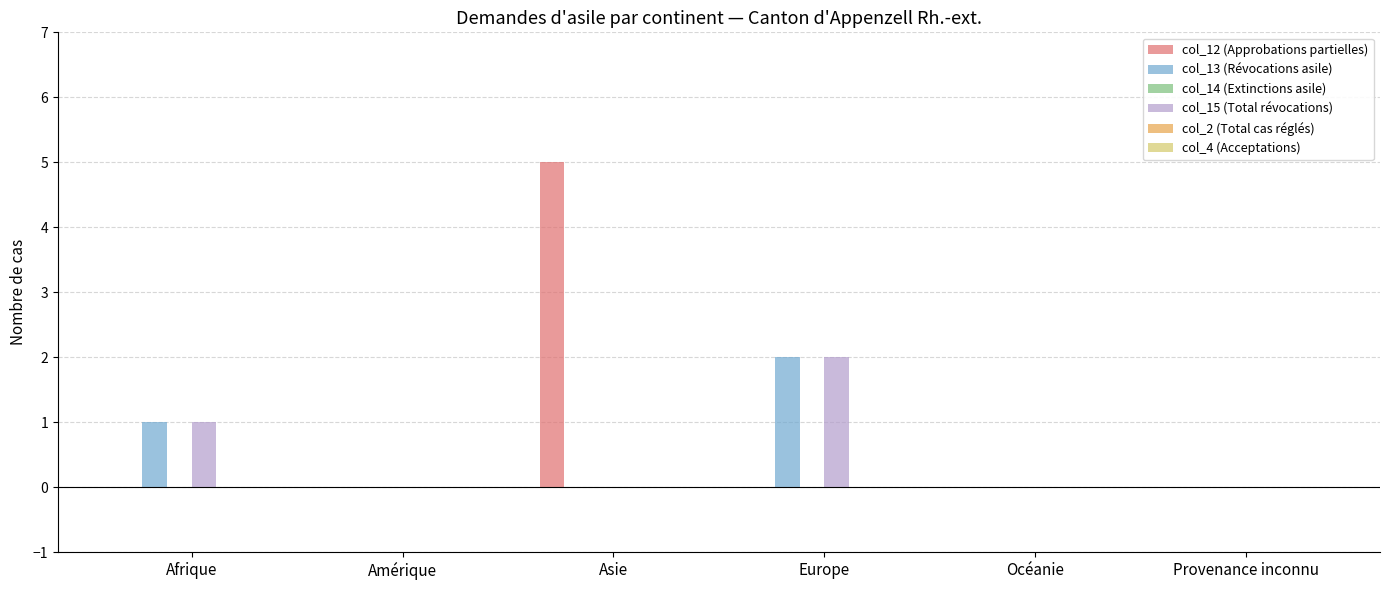

Which series has the largest total across all categories?

col_12 (Approbations partielles)